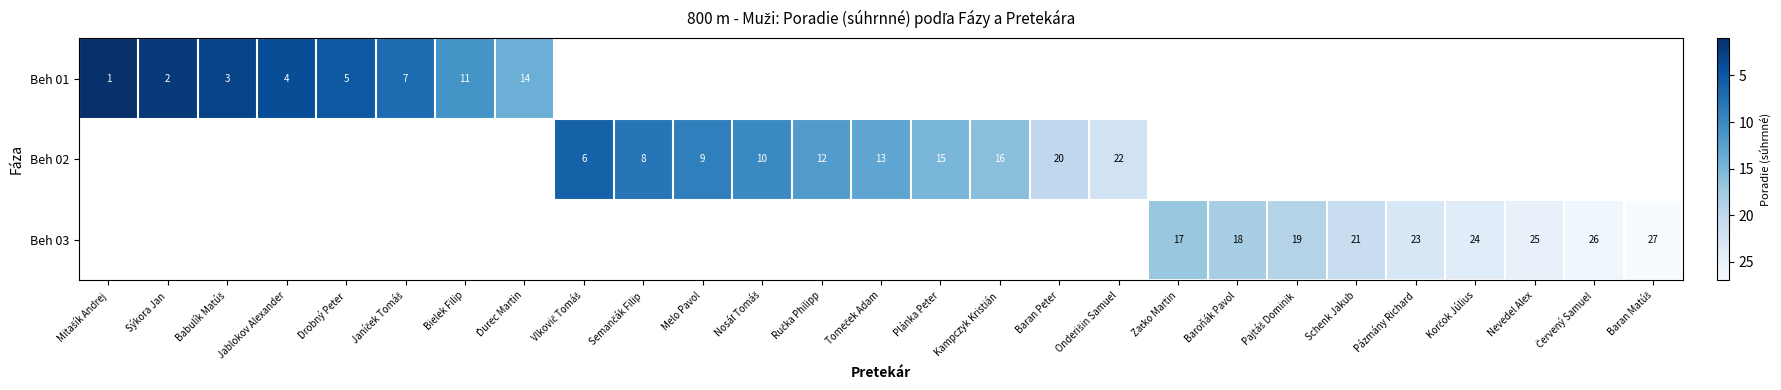

List the series in order of their overall mean, lowest first.

Beh 01, Beh 02, Beh 03